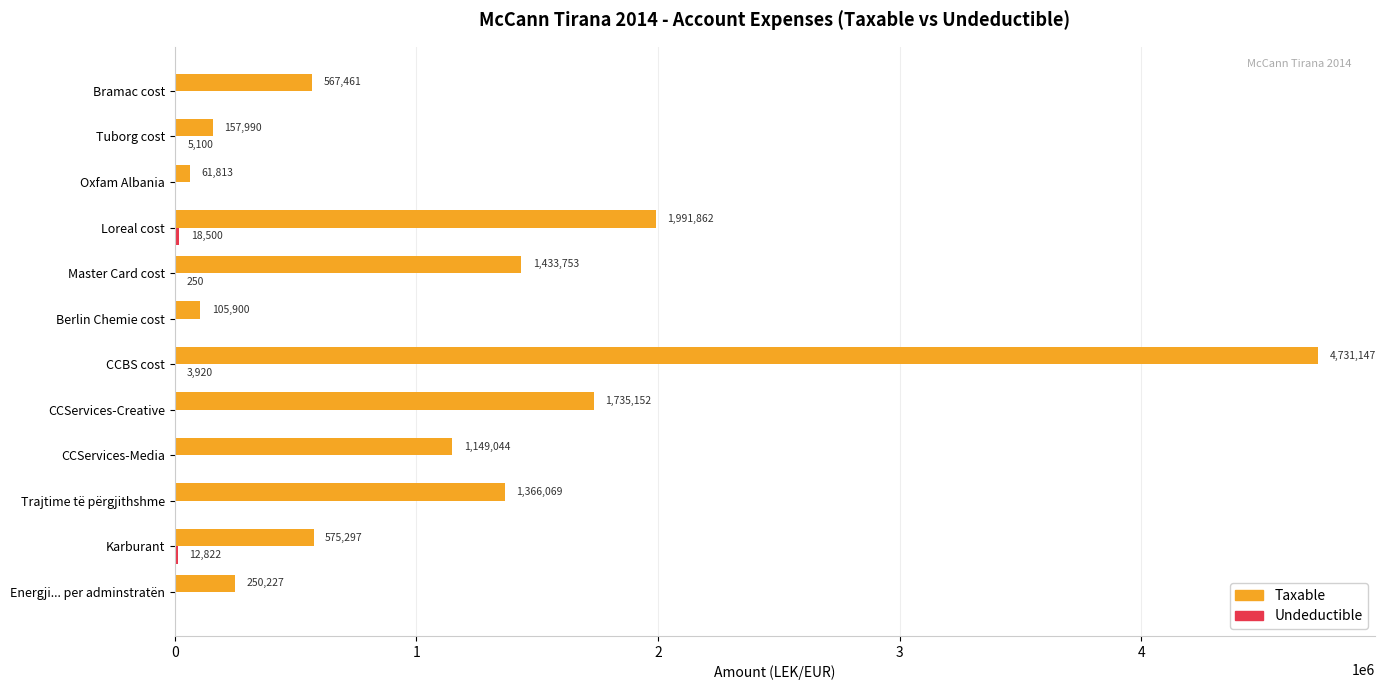

Which series changed the most between Energji... per adminstratën and Tuborg cost?

Taxable